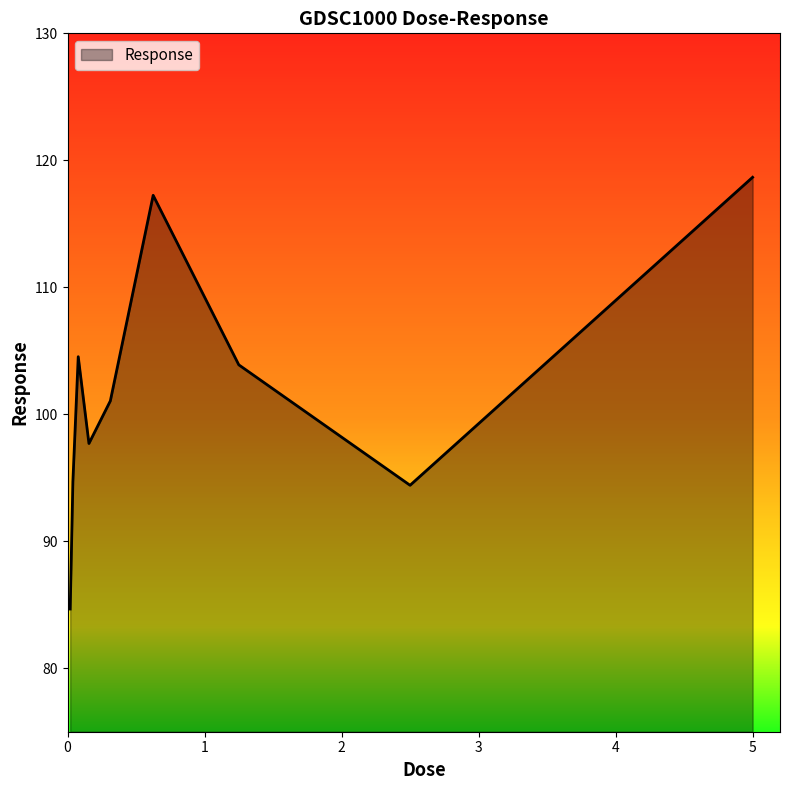

What is the greatest value displayed?

118.7